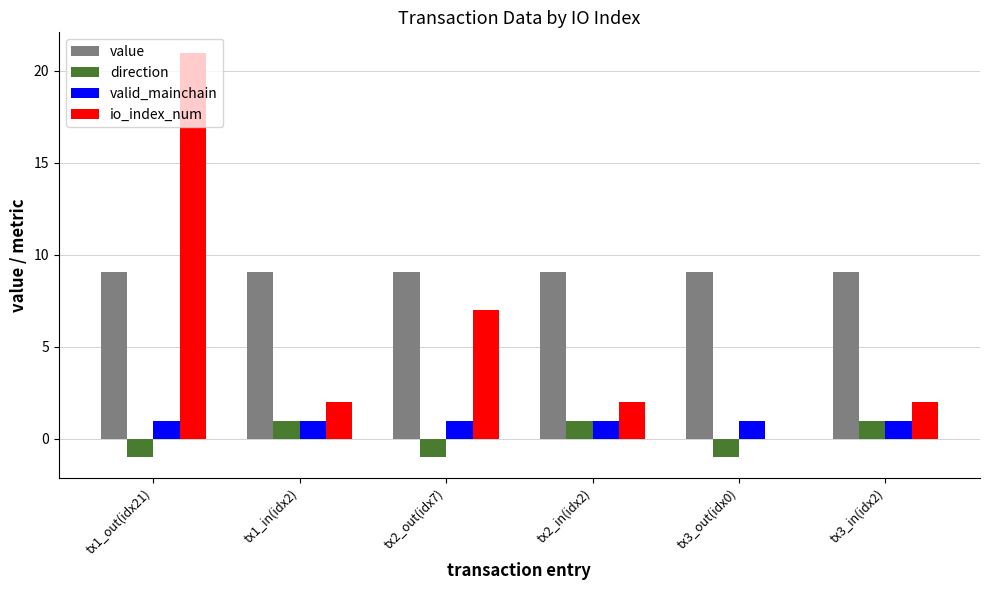

What is the average value of the io_index_num series?

5.7